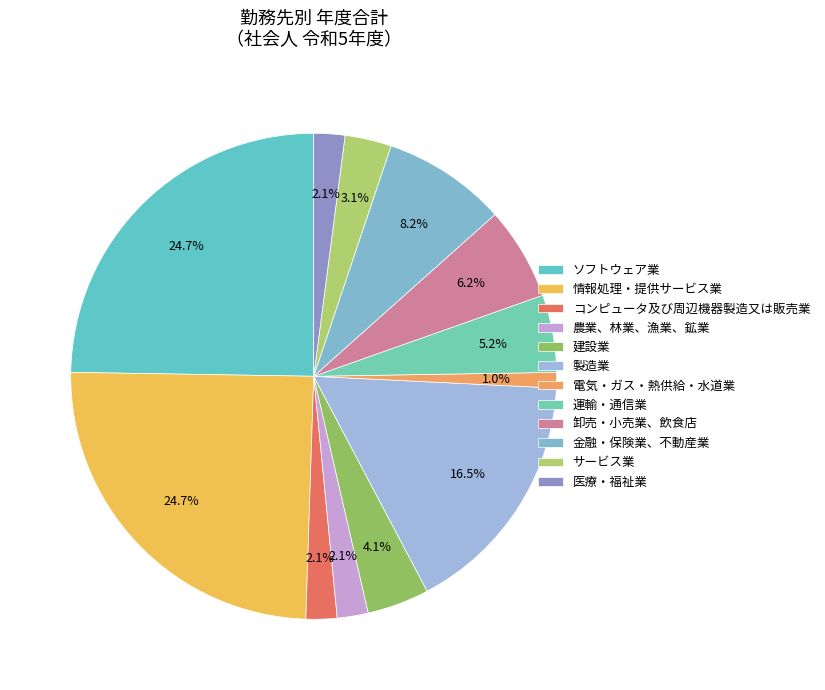

Is the sum of 建設業 and ソフトウェア業 greater than half?

No